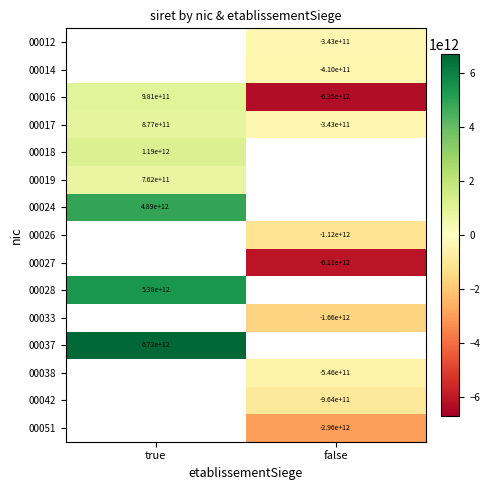

True or false: 00051 has a value of -2958260545072.6 at false.

True